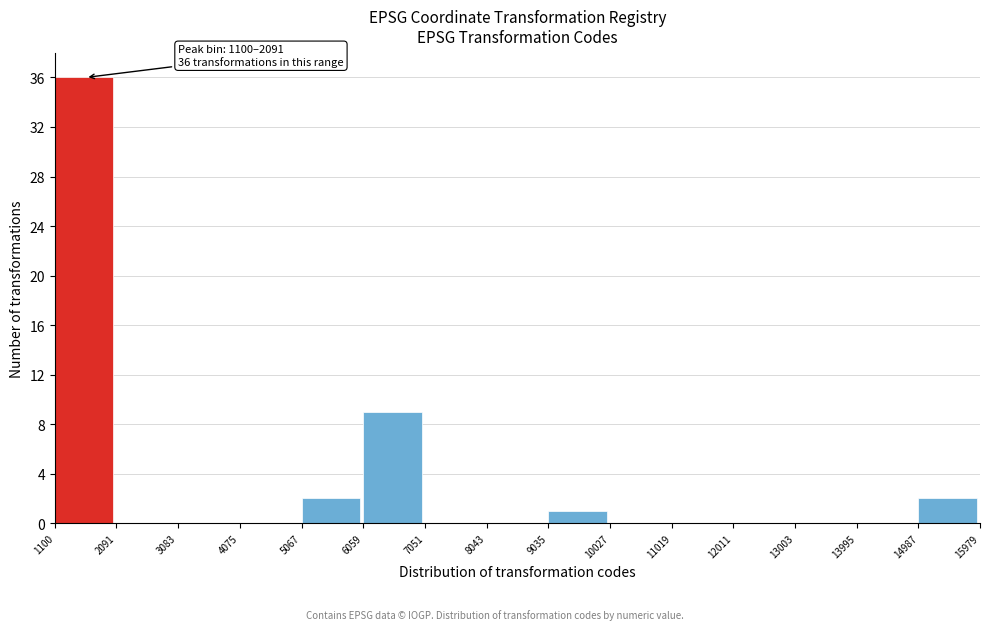

Over which range of the x-axis is the bar tallest?

1100 to 2091